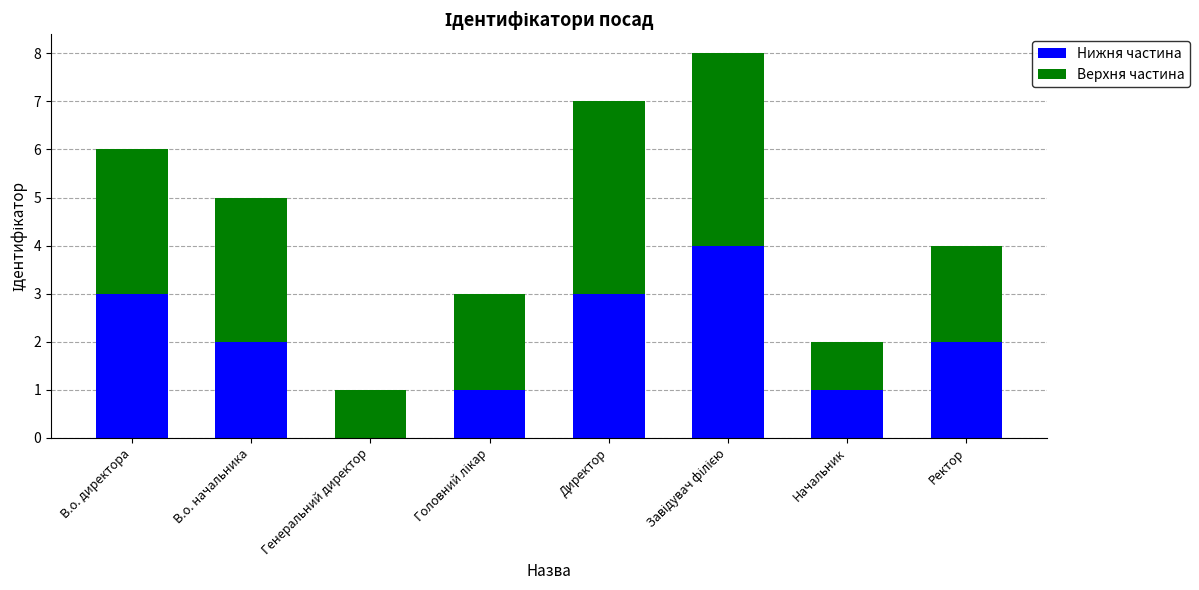

What is the maximum value for Нижня частина?

4